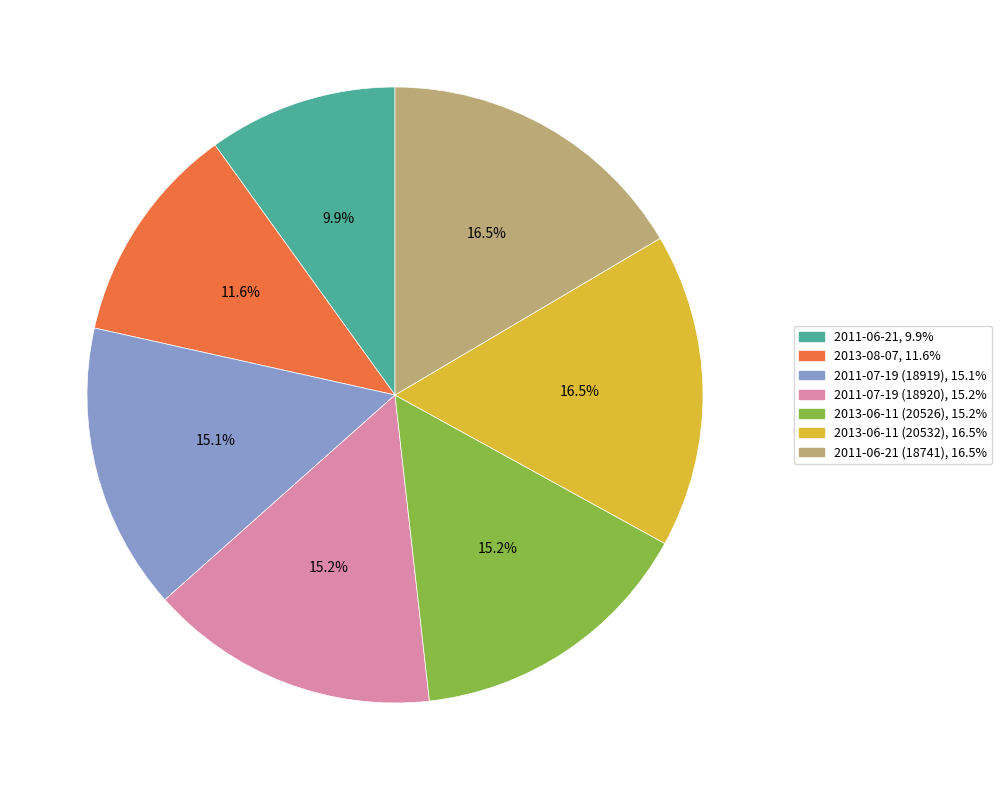

Is there a majority slice in this chart?

No